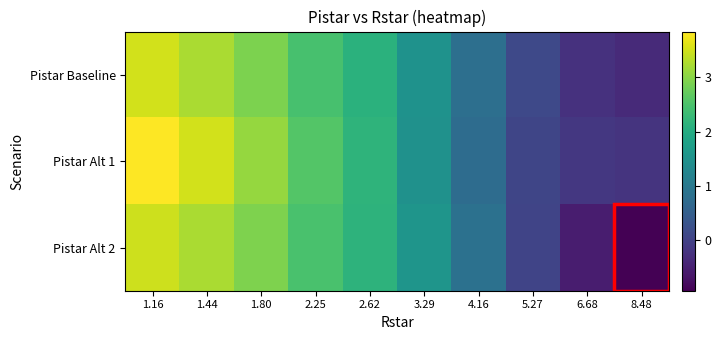

Reading left to right, extract all data points from this chart.

Pistar Baseline: 1.16=3.5	1.44=3.2	1.80=2.9	2.25=2.5	2.62=2.1	3.29=1.5	4.16=0.8	5.27=0.1	6.68=-0.2	8.48=-0.4
Pistar Alt 1: 1.16=3.8	1.44=3.5	1.80=3.1	2.25=2.6	2.62=2.2	3.29=1.5	4.16=0.8	5.27=0.1	6.68=-0.2	8.48=-0.2
Pistar Alt 2: 1.16=3.5	1.44=3.2	1.80=2.9	2.25=2.5	2.62=2.2	3.29=1.6	4.16=0.9	5.27=0.0	6.68=-0.6	8.48=-0.9